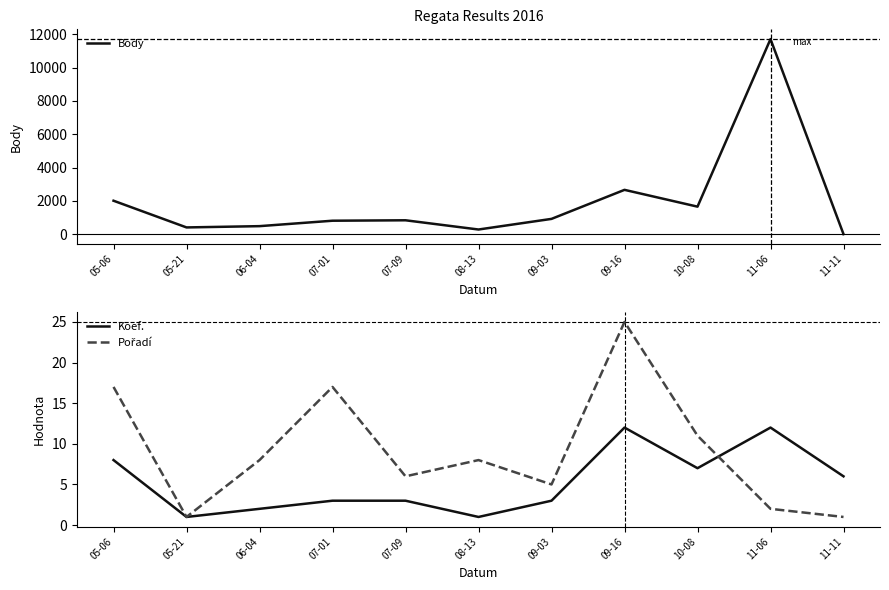

What is the difference between the Koef. values at 11-06 and 05-21?

11